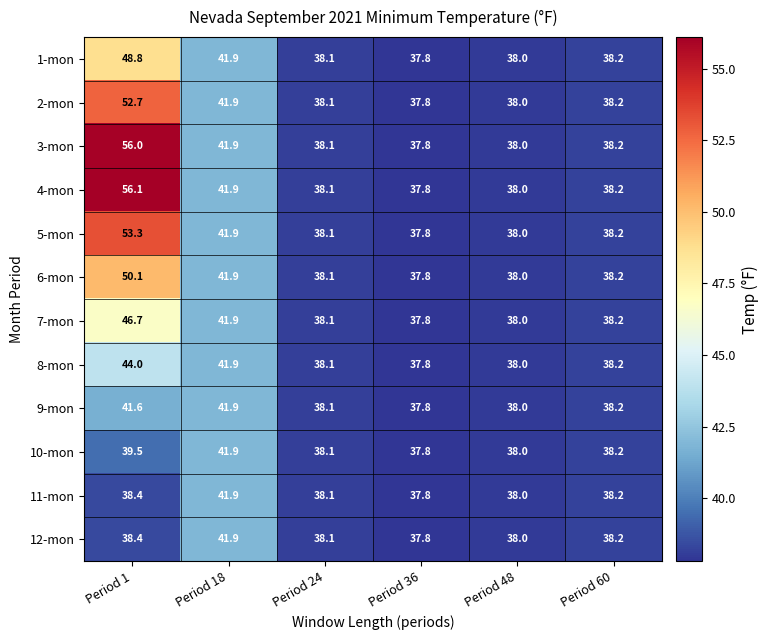

Rank the categories by 3-mon value from lowest to highest.

Period 36, Period 48, Period 24, Period 60, Period 18, Period 1